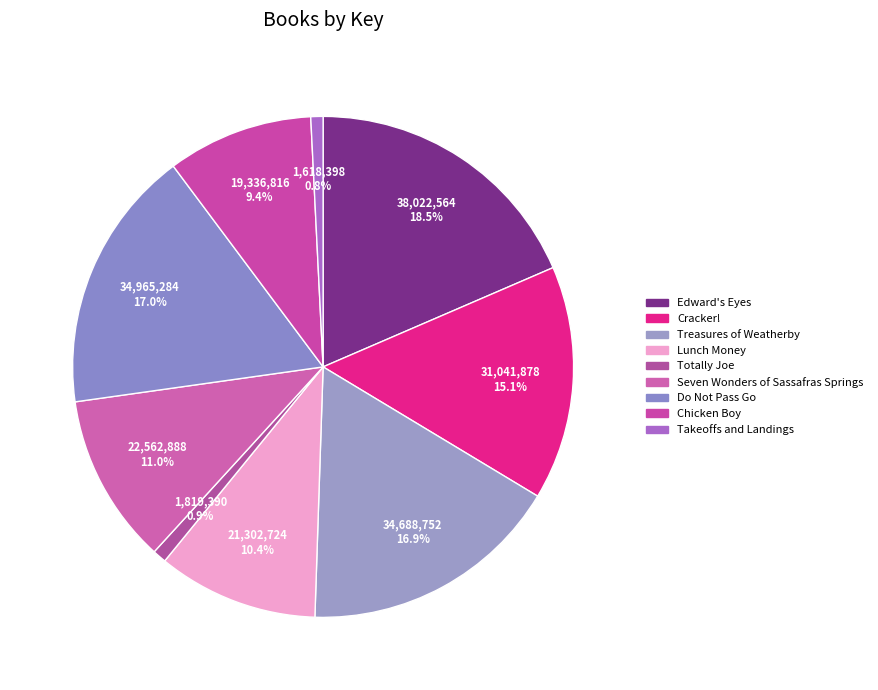

Rank the categories by value from lowest to highest.

Takeoffs and Landings, Totally Joe, Chicken Boy, Lunch Money, Seven Wonders of Sassafras Springs, Cracker!, Treasures of Weatherby, Do Not Pass Go, Edward's Eyes